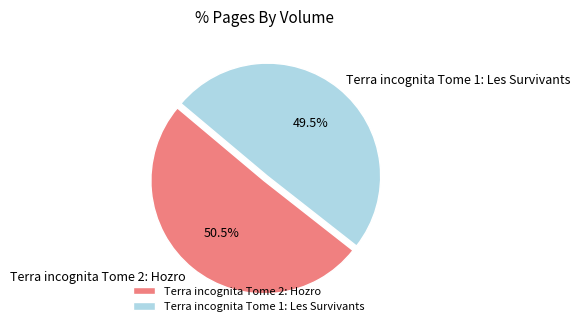

Which has a higher value, Terra incognita Tome 1: Les Survivants or Terra incognita Tome 2: Hozro?

Terra incognita Tome 2: Hozro